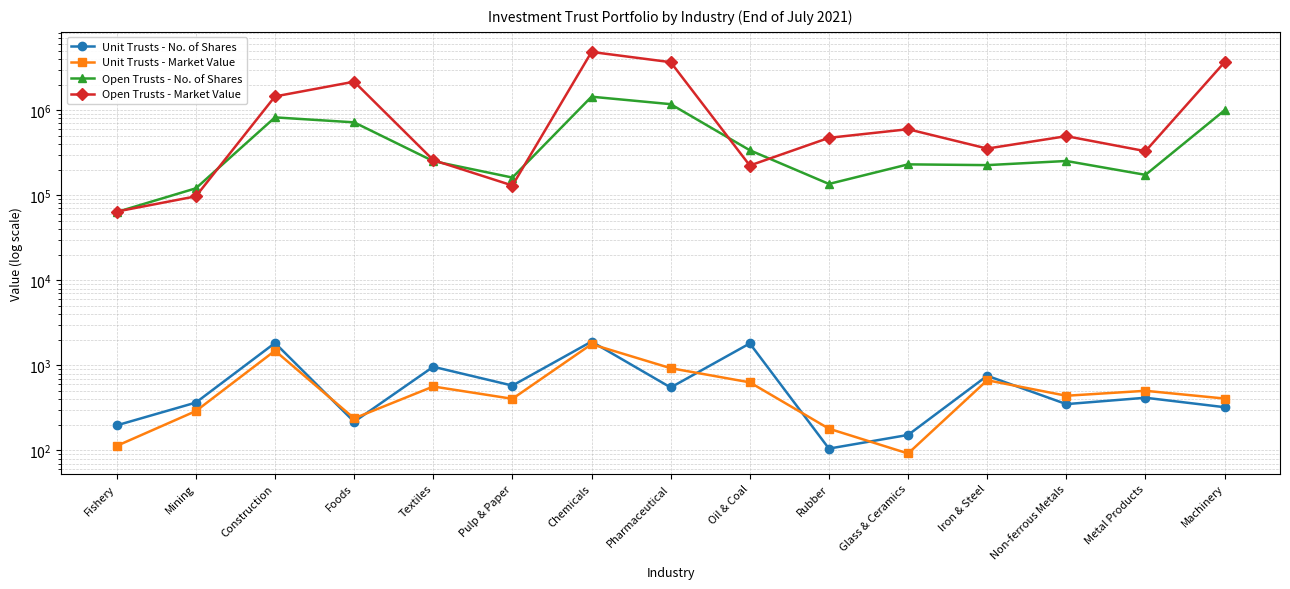

What is the label of the 3rd point from the right?

Non-ferrous Metals